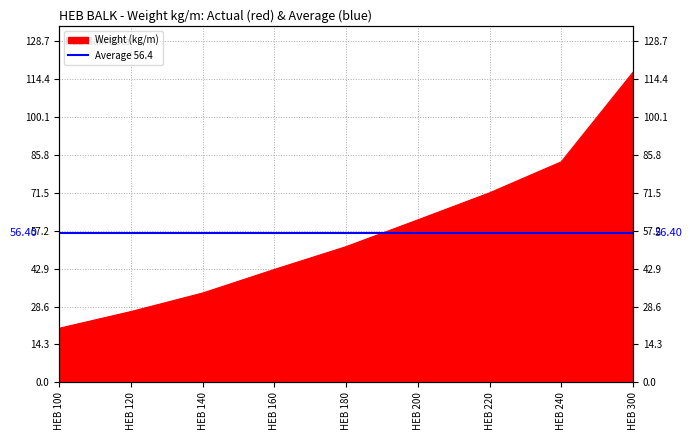

True or false: the data shows 71.5 at HEB 220.

True